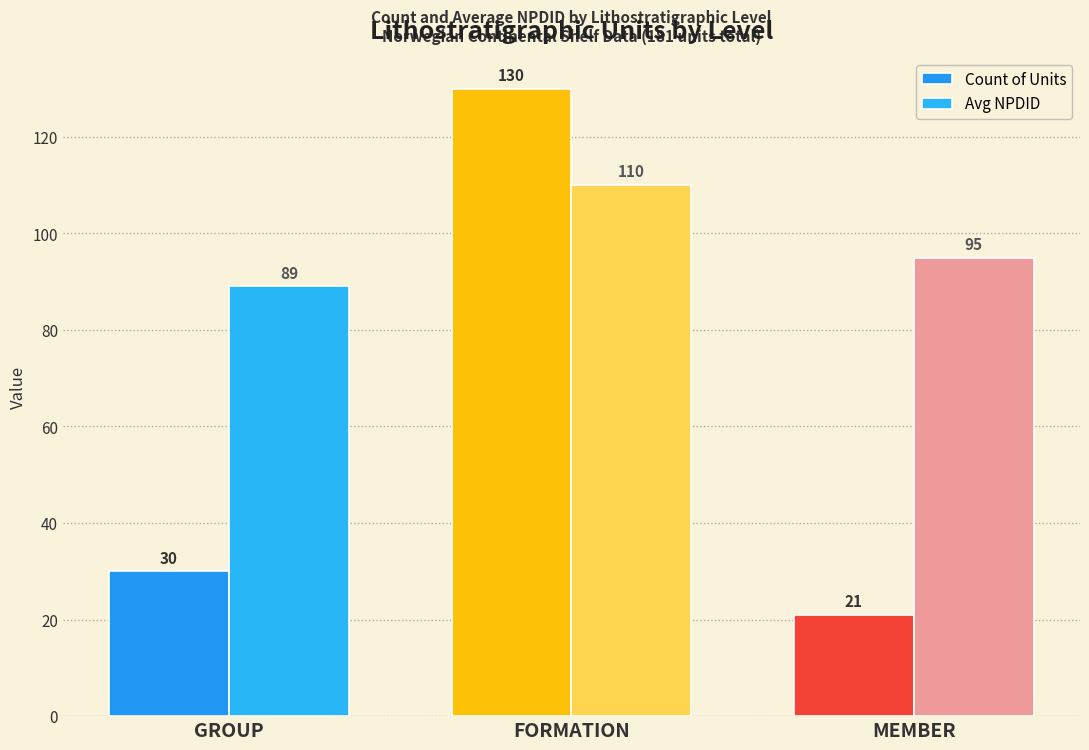

Reading right to left, extract all data points from this chart.

Count of Units: 21	130	30
Avg NPDID: 95	110	89